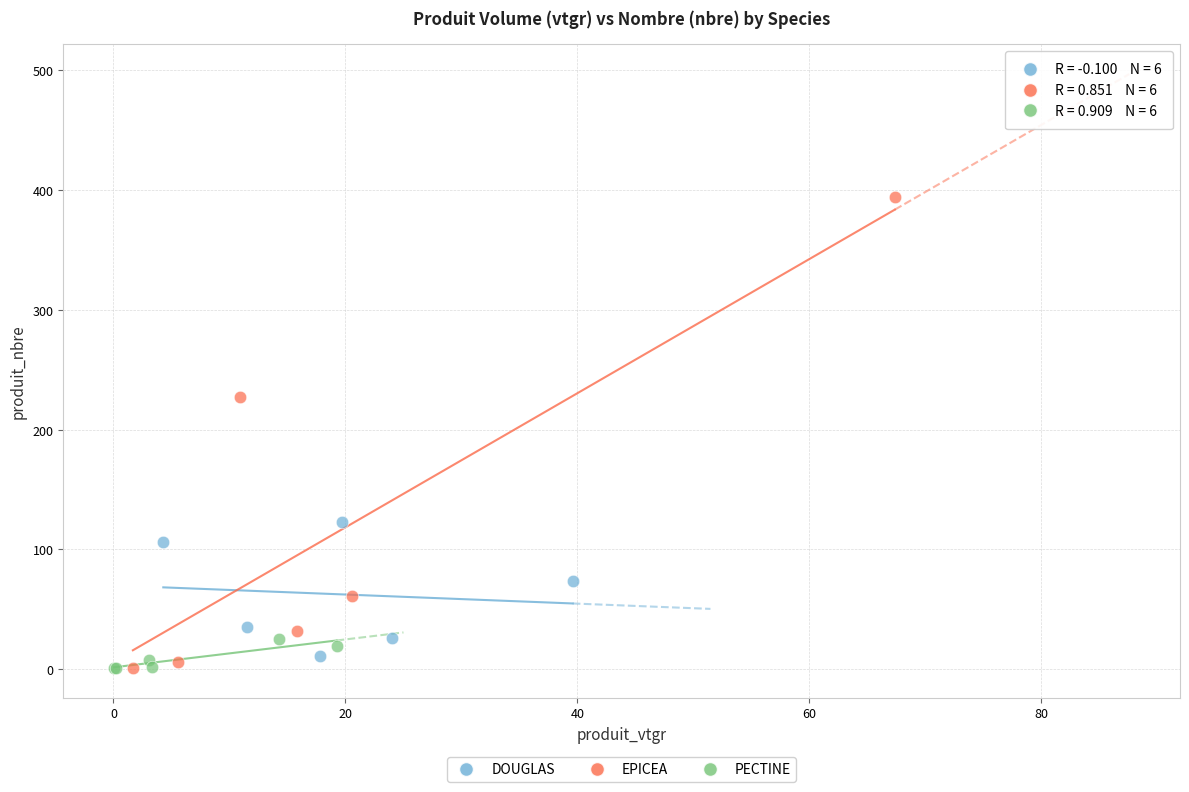

Which series has the widest spread of Y values?

EPICEA